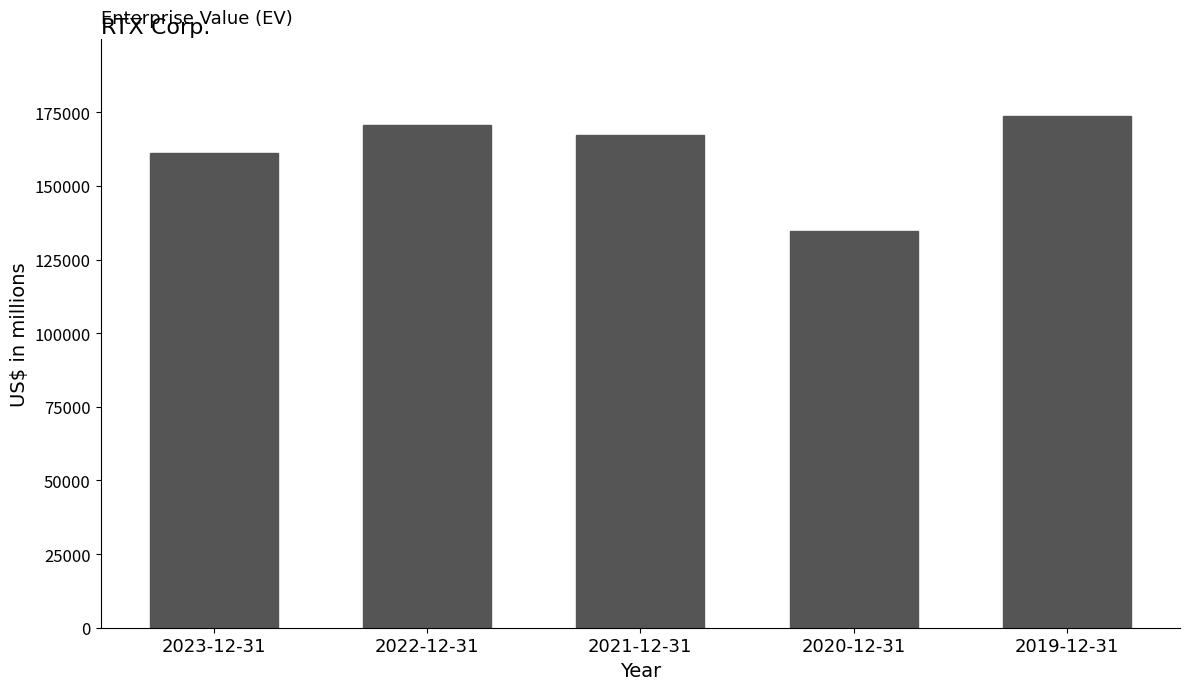

What is the ratio of the value at 2022-12-31 to the value at 2021-12-31?

1.0